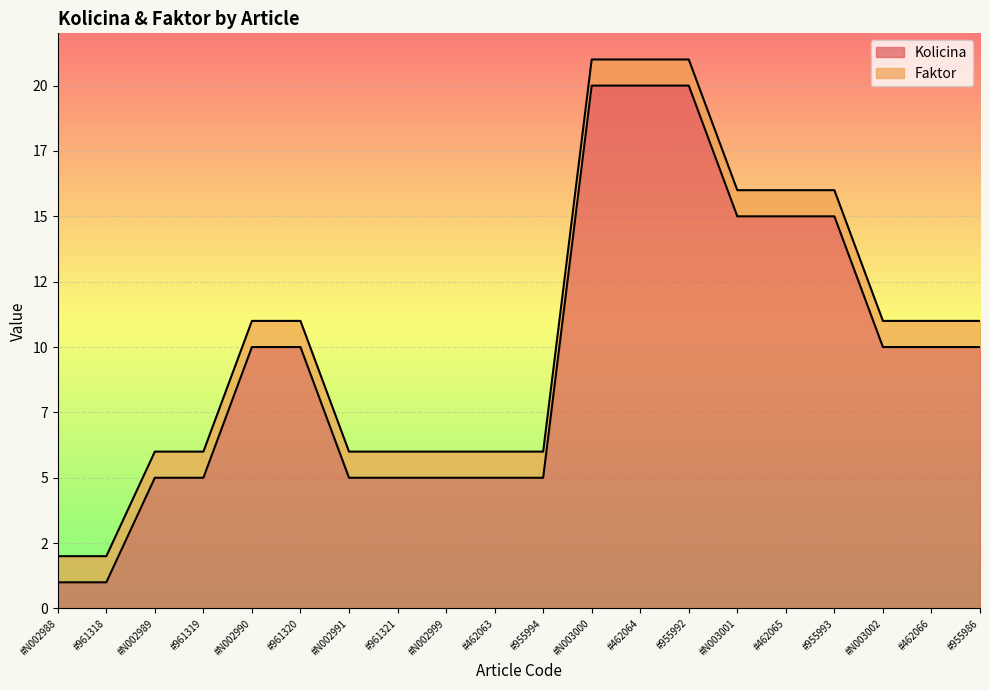

Reading left to right, list all the values displayed in this chart.

1	1	5	5	10	10	5	5	5	5	5	20	20	20	15	15	15	10	10	10